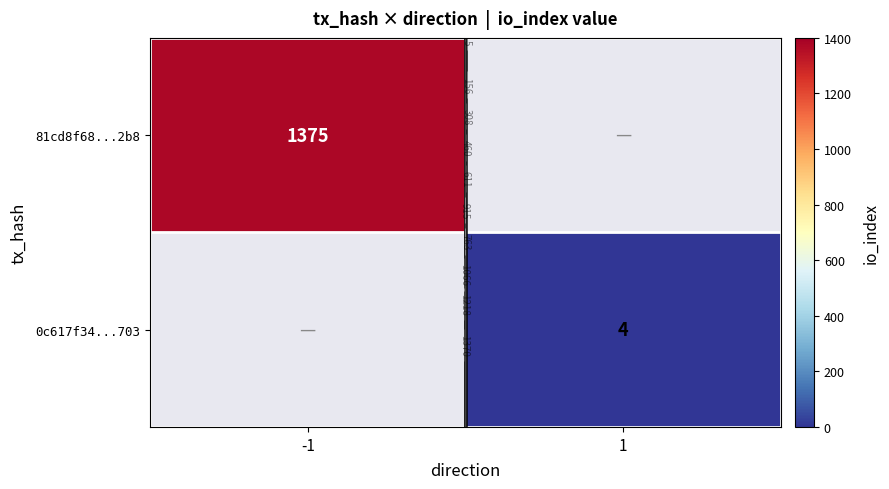

Which category has the highest value in the 0c617f34...703 series?

-1